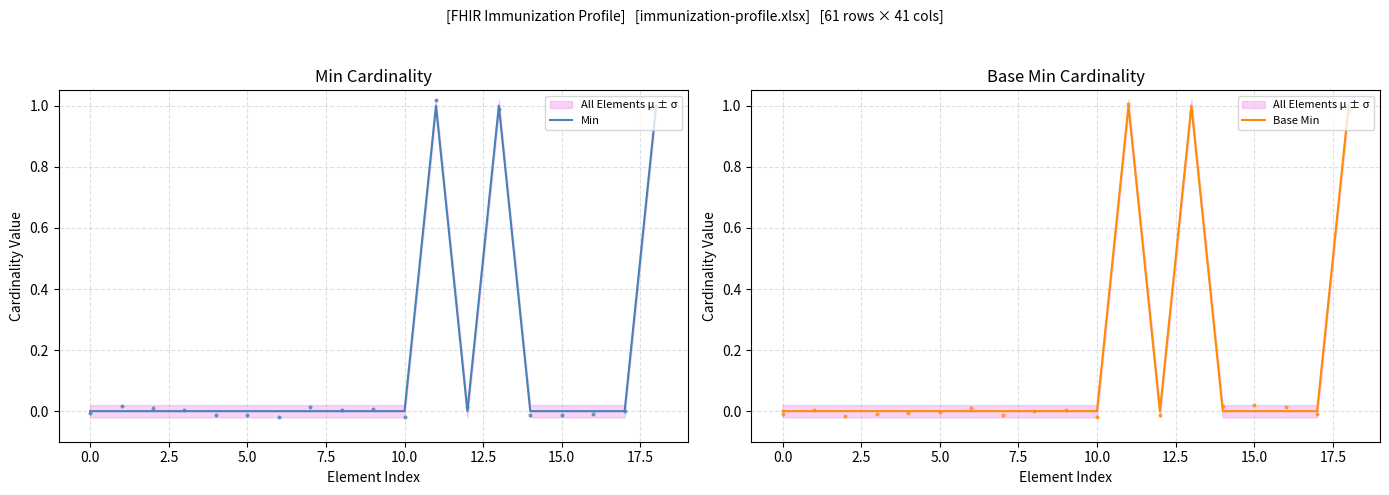

Which series has the largest Y range (max minus min)?

Min